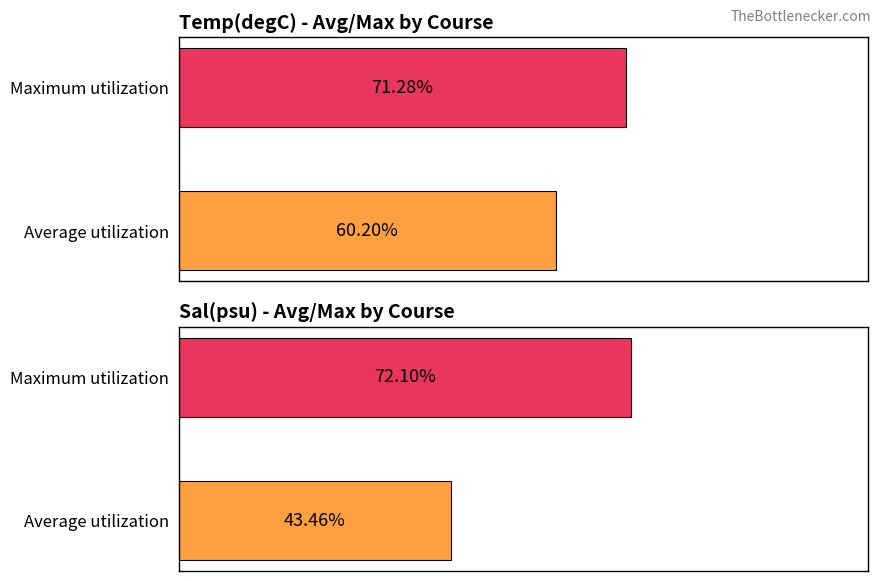

List the series in order of their peak value, lowest first.

Avg Temp(degC), Avg Sal(psu)